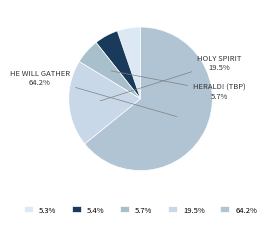

Does any single category account for the majority?

Yes